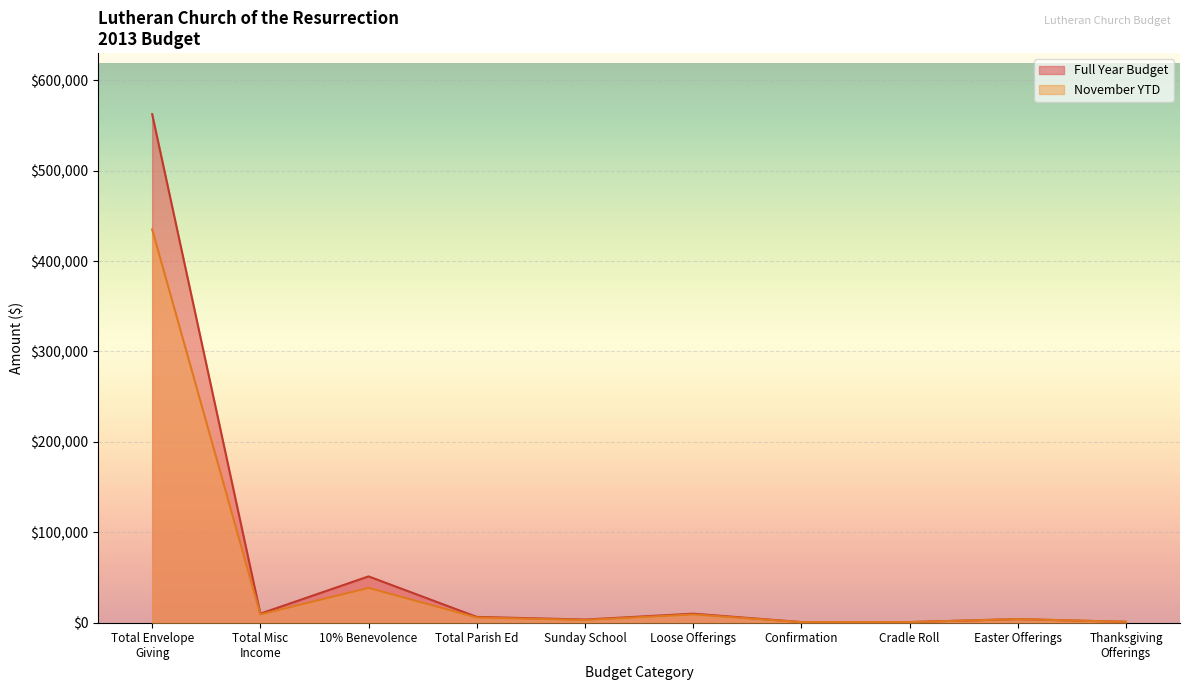

Is it true that Full Year equals 10000.0 at Total Misc Income?

True